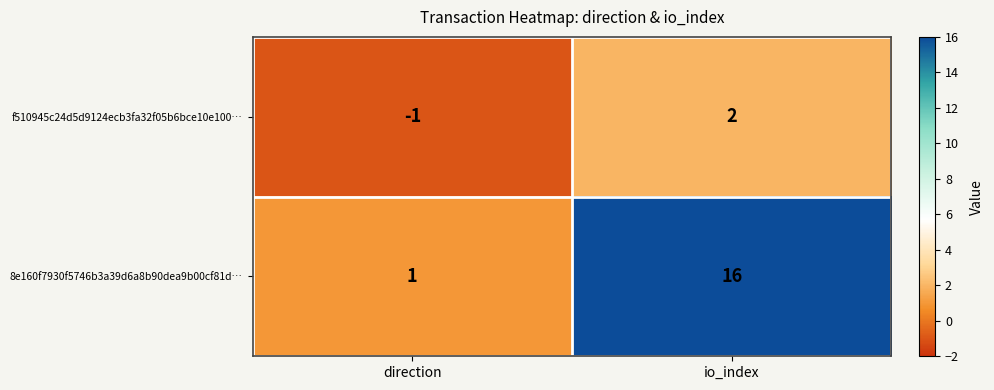

The value of 8e160f7930f5746b3a39d6a8b90dea9b00cf81d… at direction is 0. True or false?

False